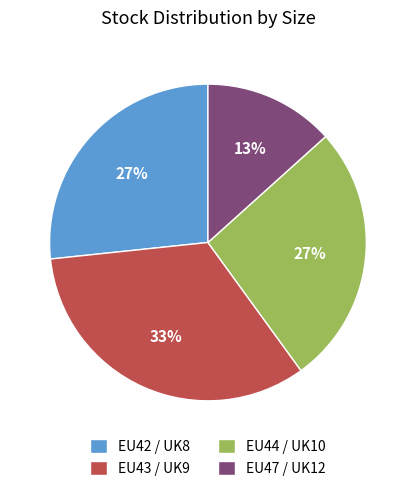

To the nearest percent, what is the combined percentage of EU43 / UK9 and EU44 / UK10?

60%